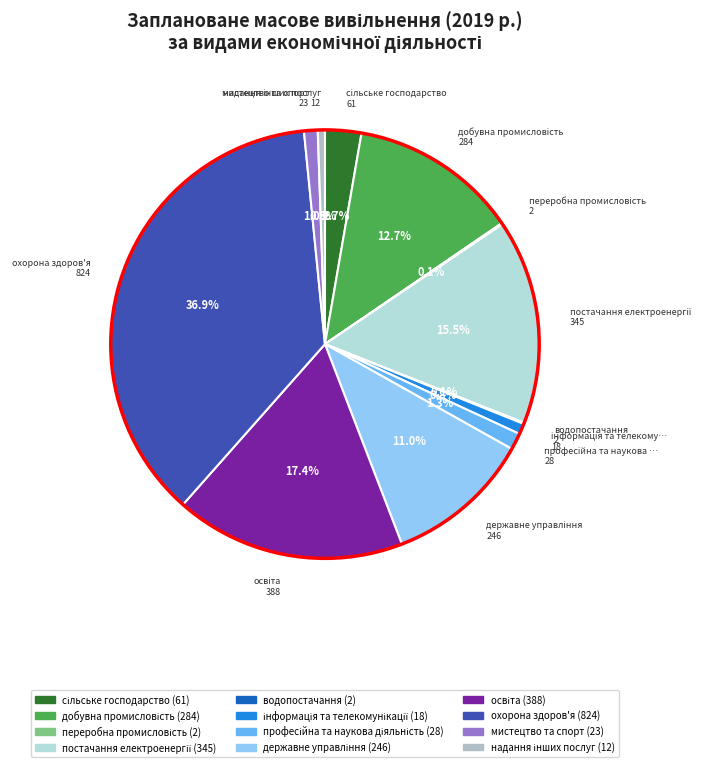

Is there any slice that represents more than half of the pie?

No